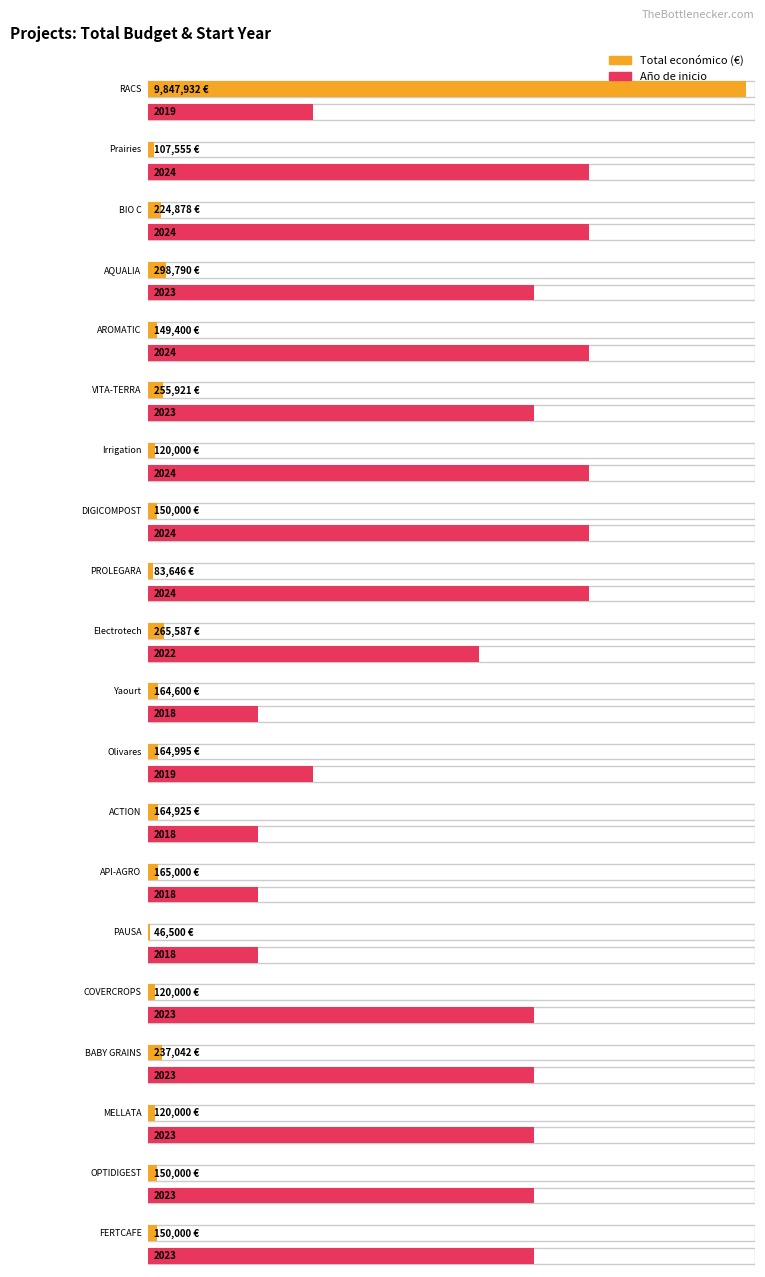

Reading right to left, transcribe all the data shown in this chart.

Total economico: 150000	150000	120000	237042	120000	46500	165000	164925	164995	164600	265587	83646	150000	120000	255921	149400	298790	224878	107555	9847932
Ano de inicio: 2023	2023	2023	2023	2023	2018	2018	2018	2019	2018	2022	2024	2024	2024	2023	2024	2023	2024	2024	2019